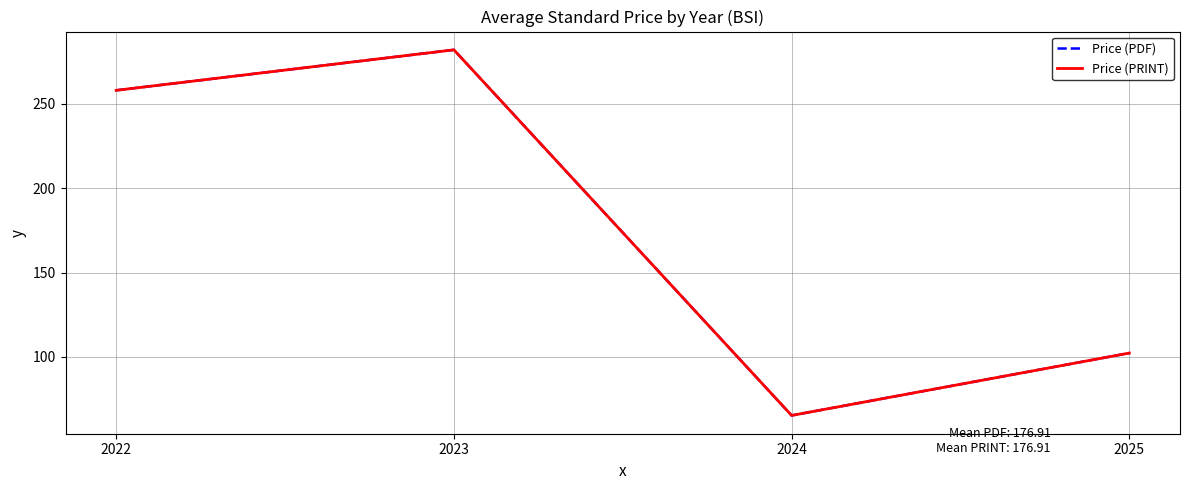

What is the maximum value shown in the chart?

282.0